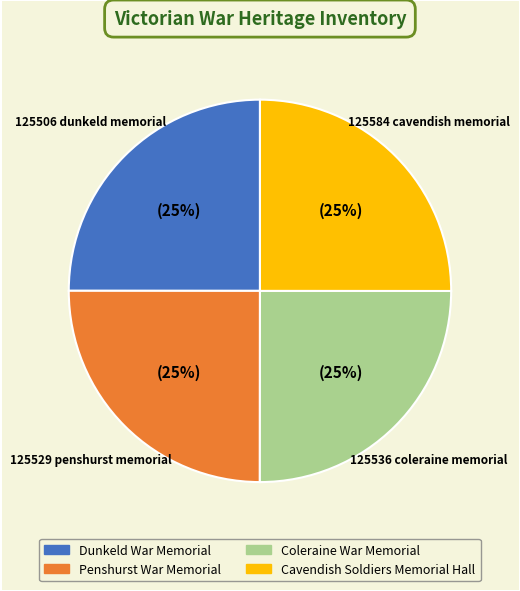

Is it true that Penshurst War Memorial is 25% of the pie?

True